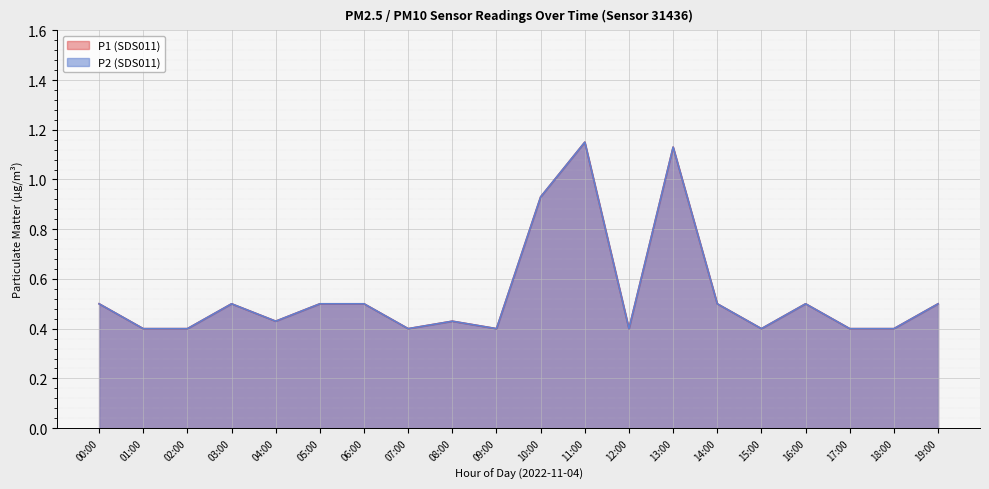

True or false: P1 (SDS011) has a value of 0.5 at 02:00.

False